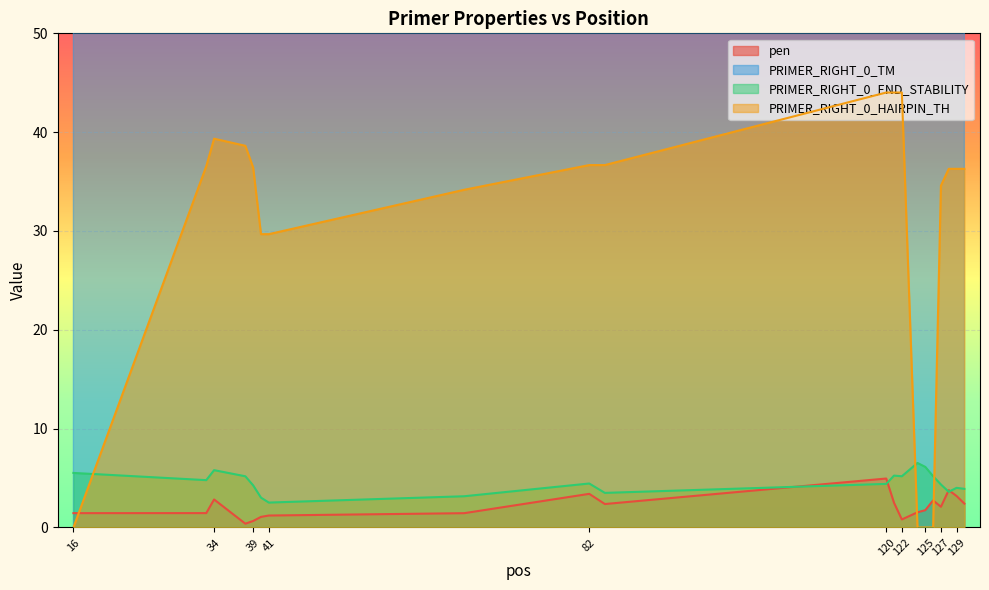

What are all the series names shown in the legend?

pen, PRIMER_RIGHT_0_TM, PRIMER_RIGHT_0_END_STABILITY, PRIMER_RIGHT_0_HAIRPIN_TH